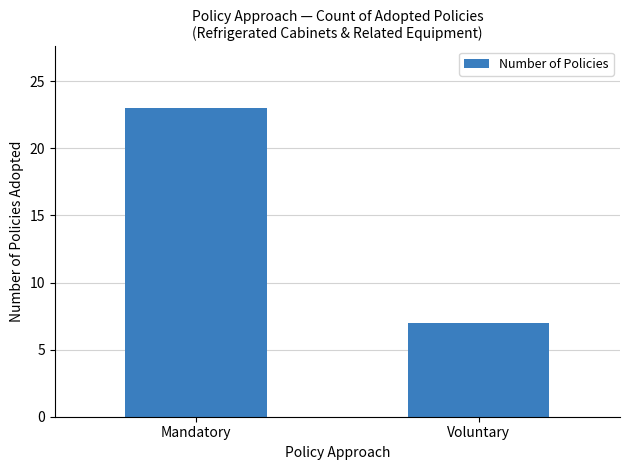

Reading right to left, what are all the values shown in this chart?

7	23